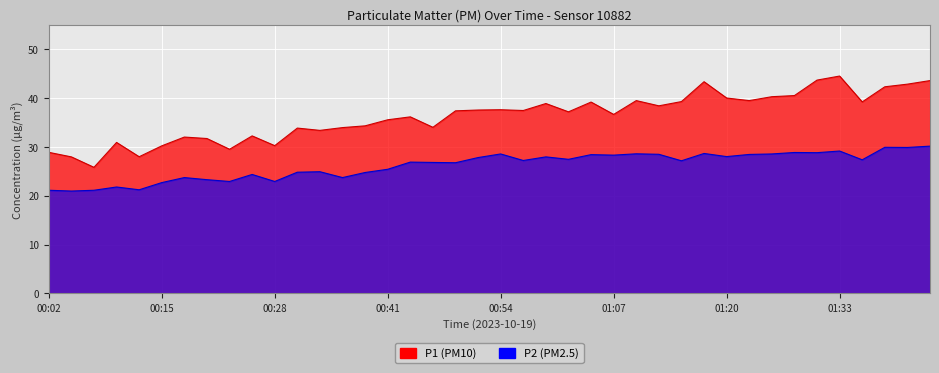

What is the difference between the P1 values at 00:20 and 00:33?

1.7